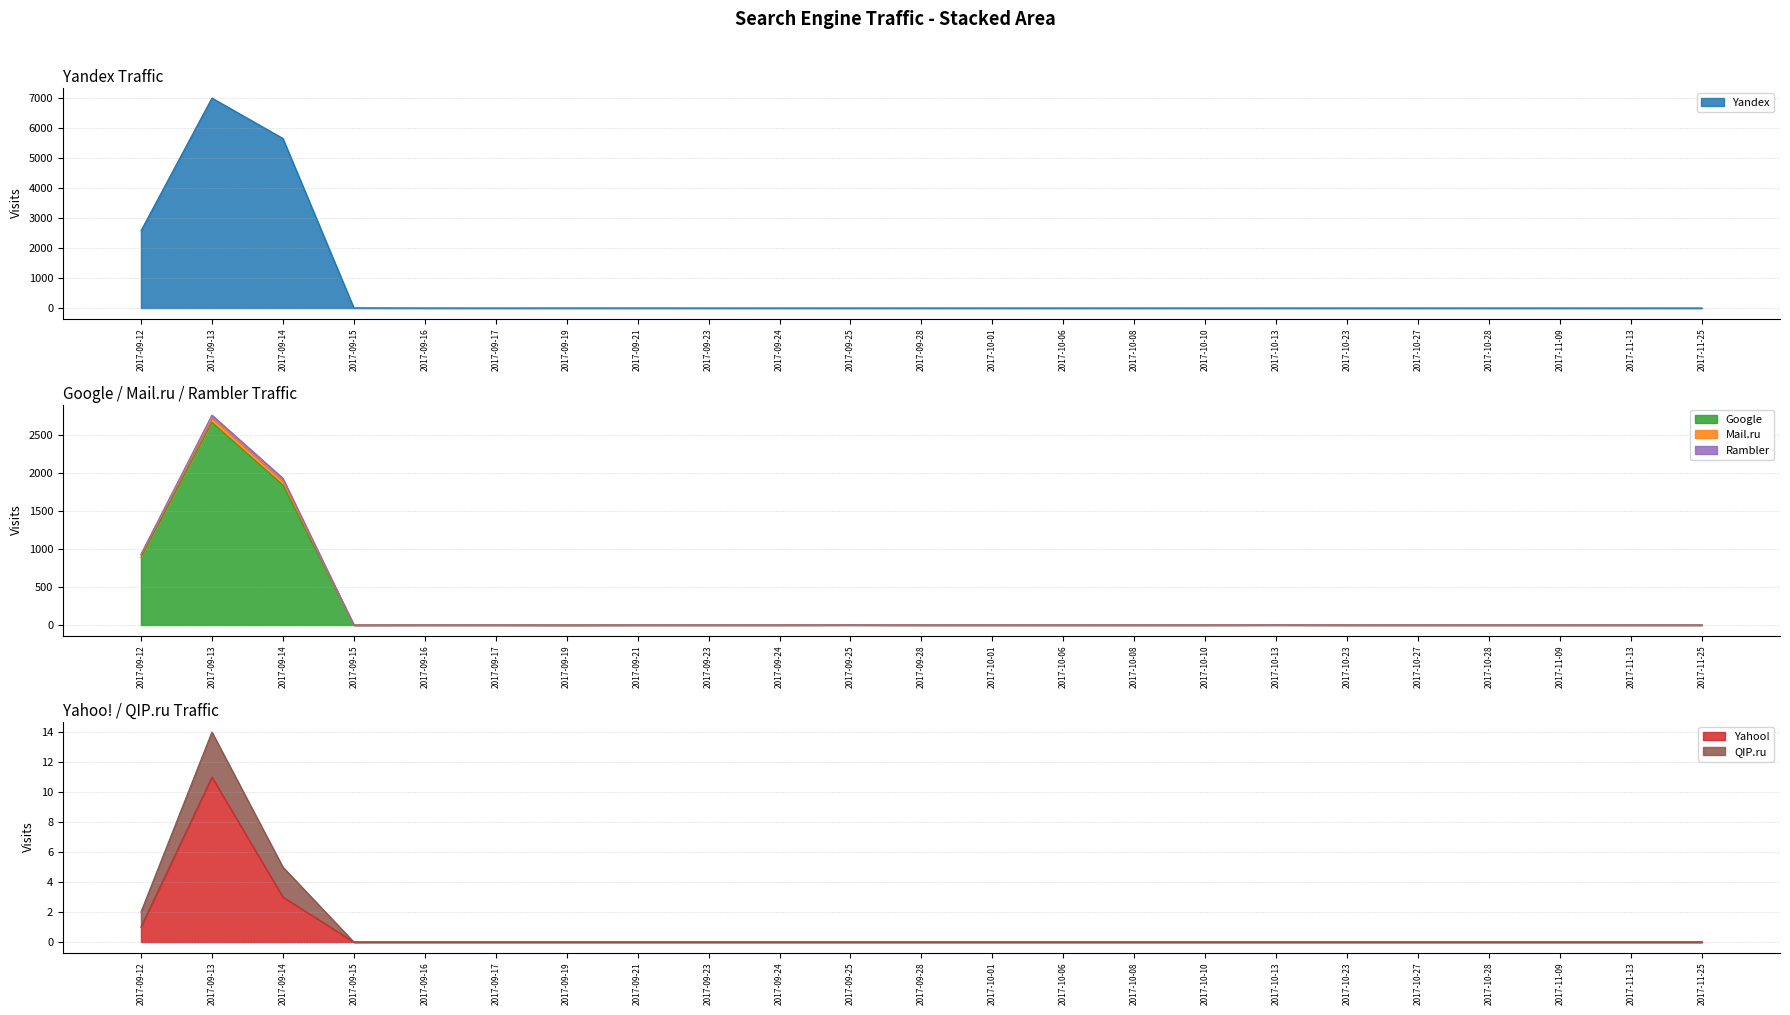

At which label is Yandex closest to 3497?

2017-09-12